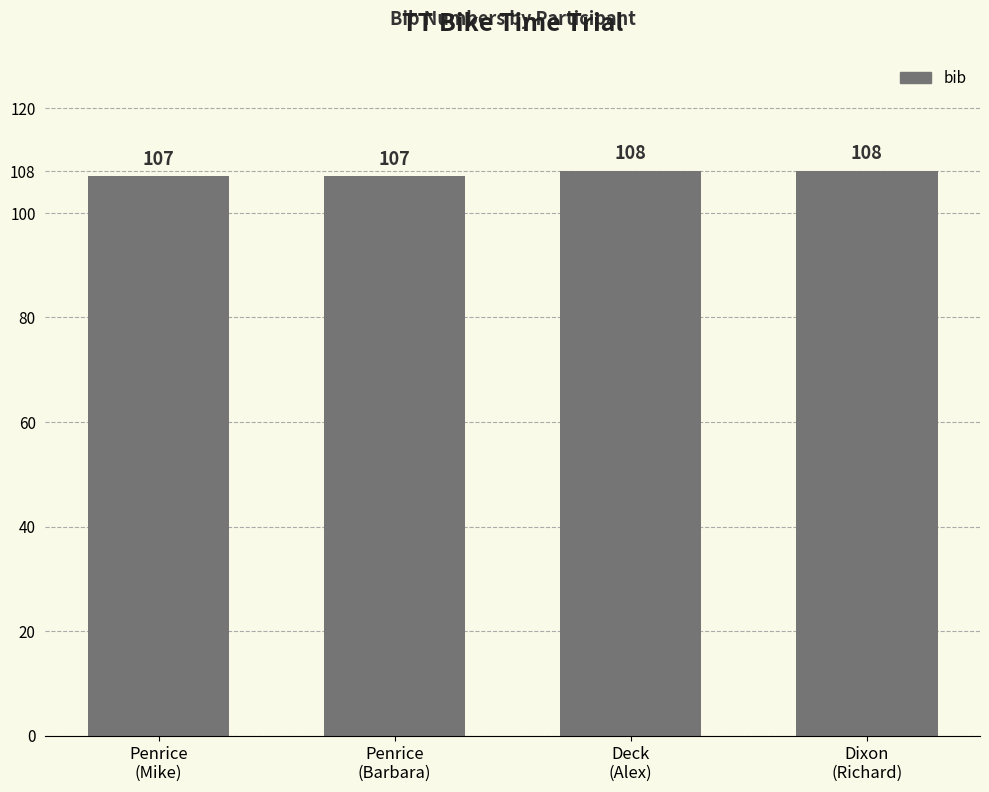

What is the change in value from Penrice
(Barbara) to Deck
(Alex)?

+1